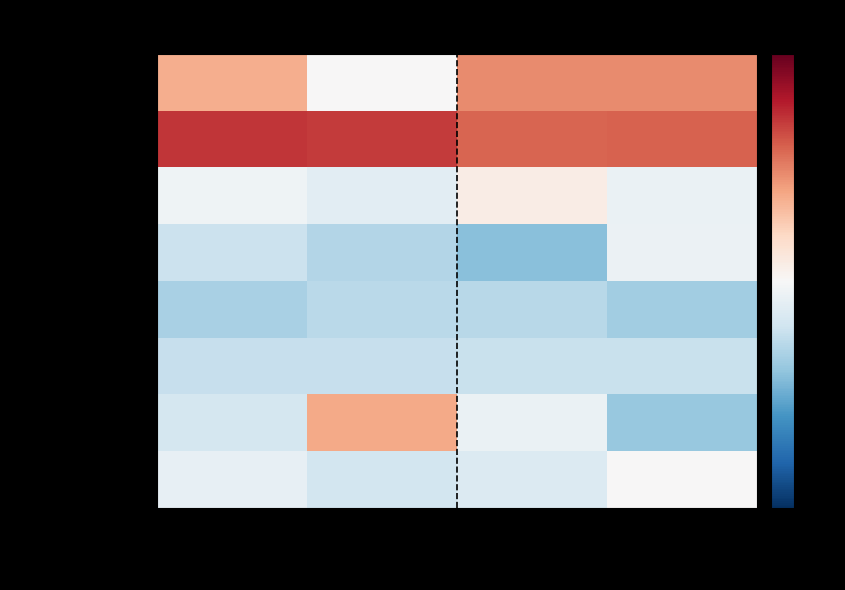

At how many categories does at least one series exceed 0?

4